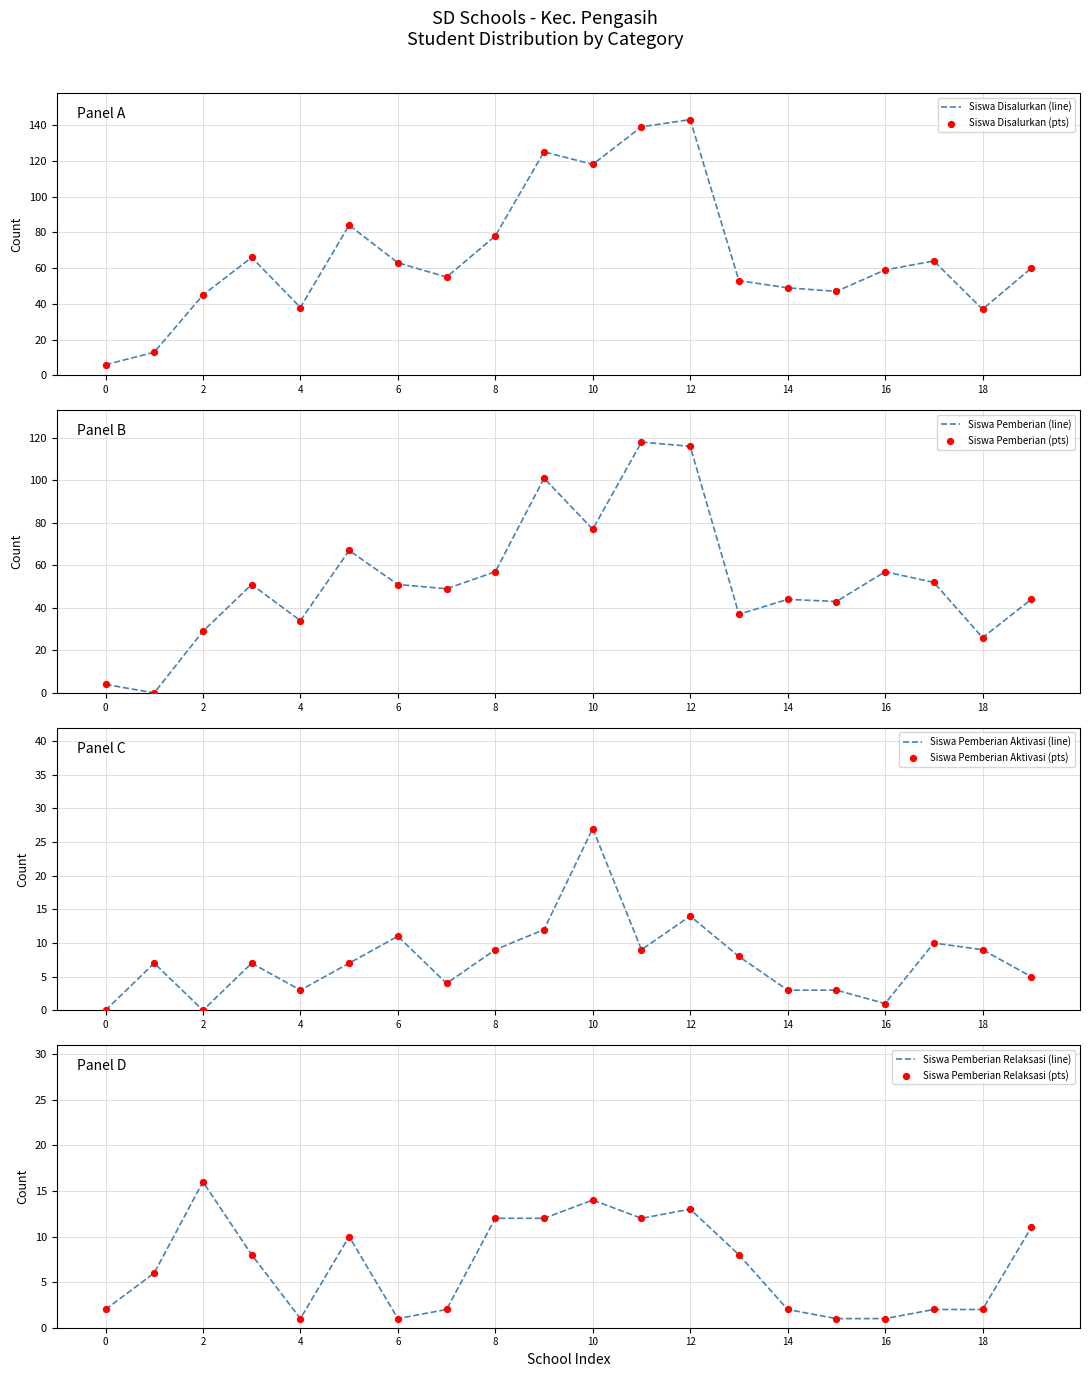

At which label is Siswa Disalurkan (line) closest to 74?

8